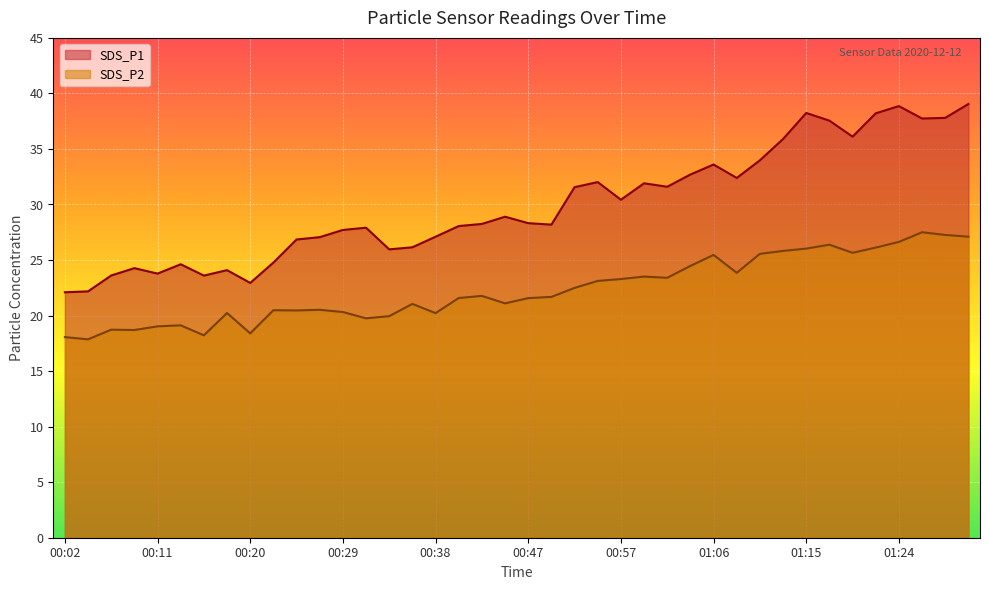

The SDS_P2 series shows 10.7 at 01:03. True or false?

False